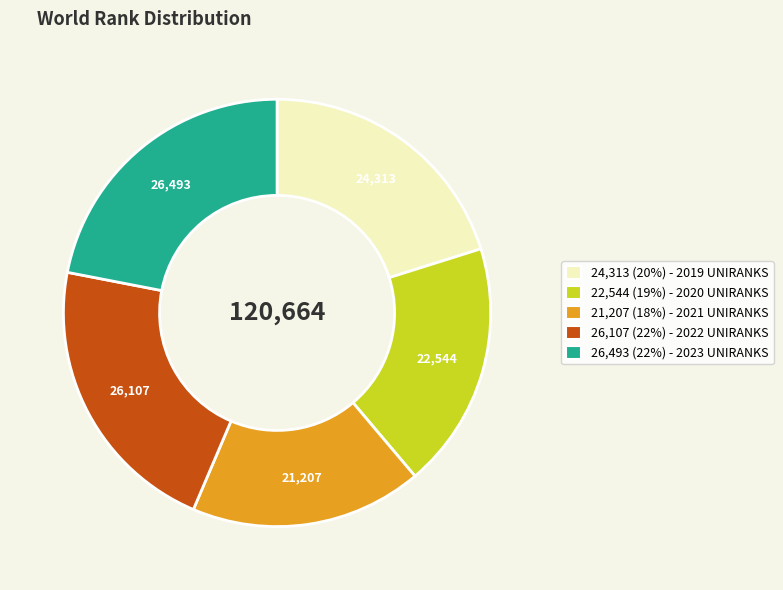

Which category has the smallest portion of the pie?

21,207 (18%) - 2021 UNIRANKS